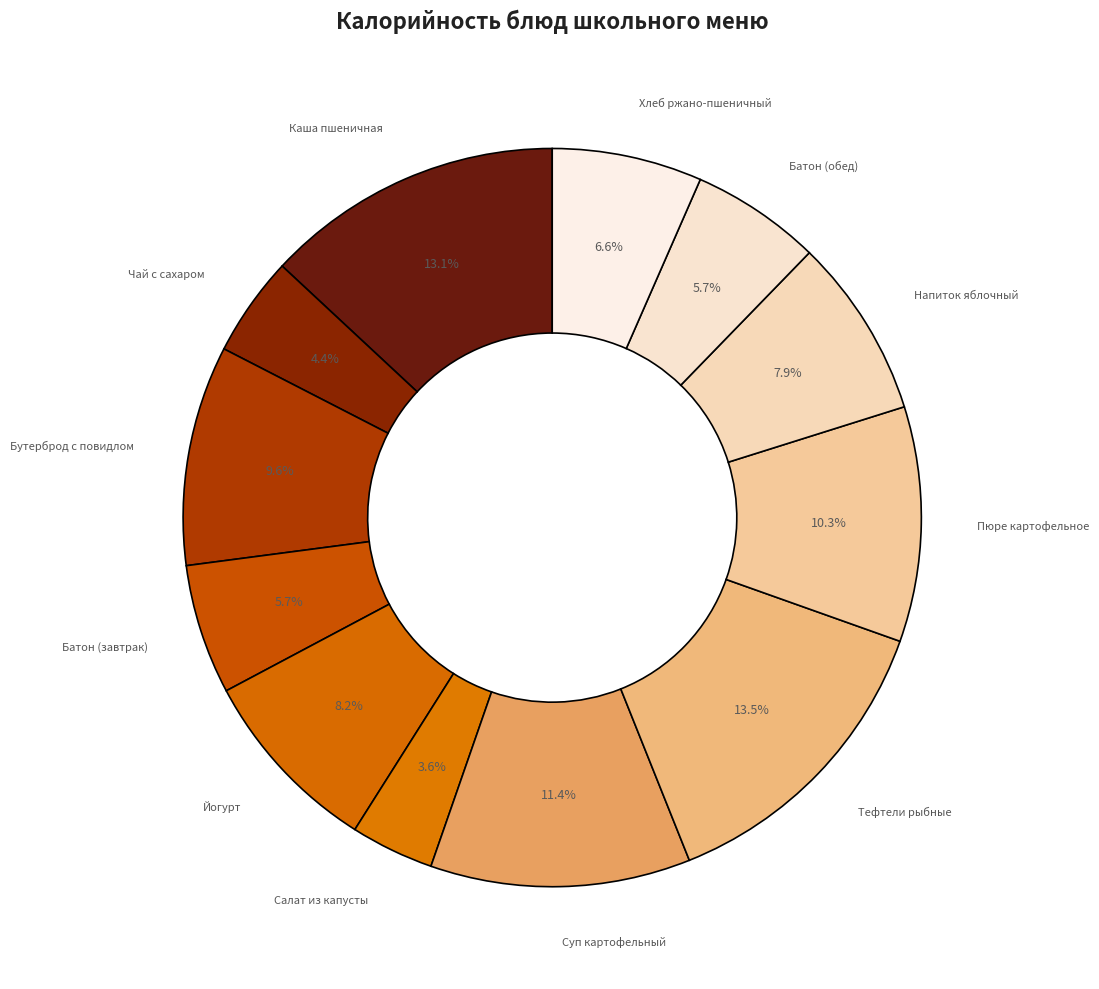

Does any single category account for the majority?

No